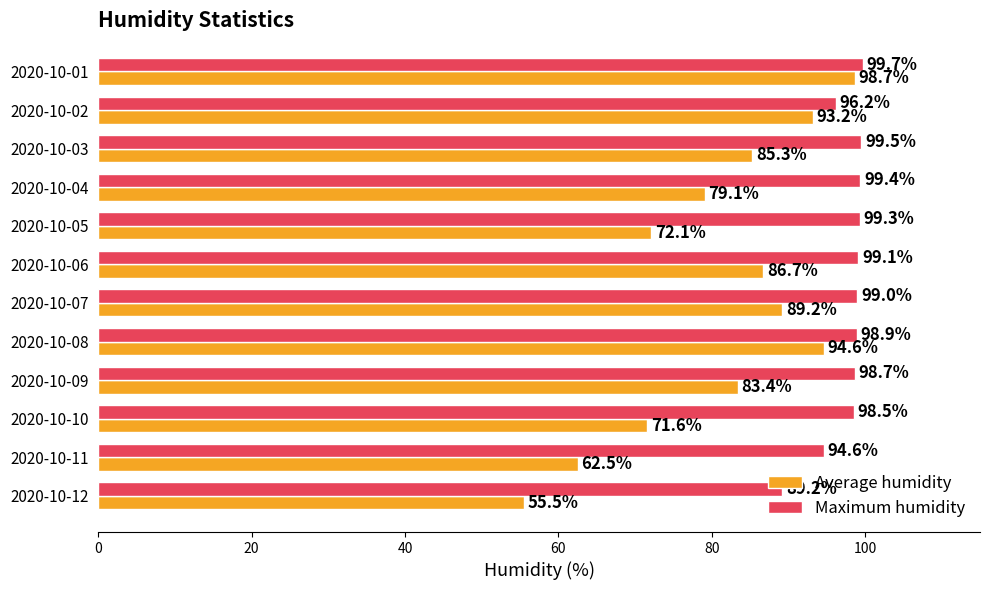

Read the Average humidity value at 2020-10-11.

62.5